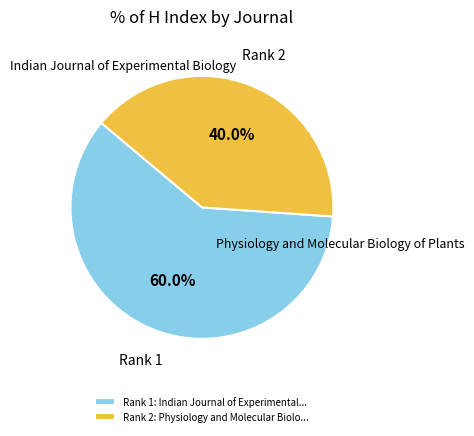

How many slices are in this pie chart?

2